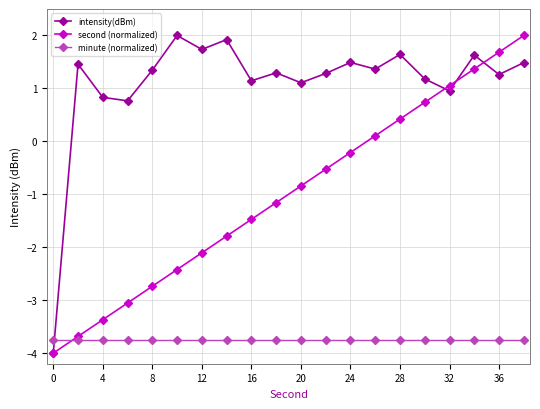

List the series in order of their overall mean, highest first.

intensity(dBm), second (normalized), minute (normalized)